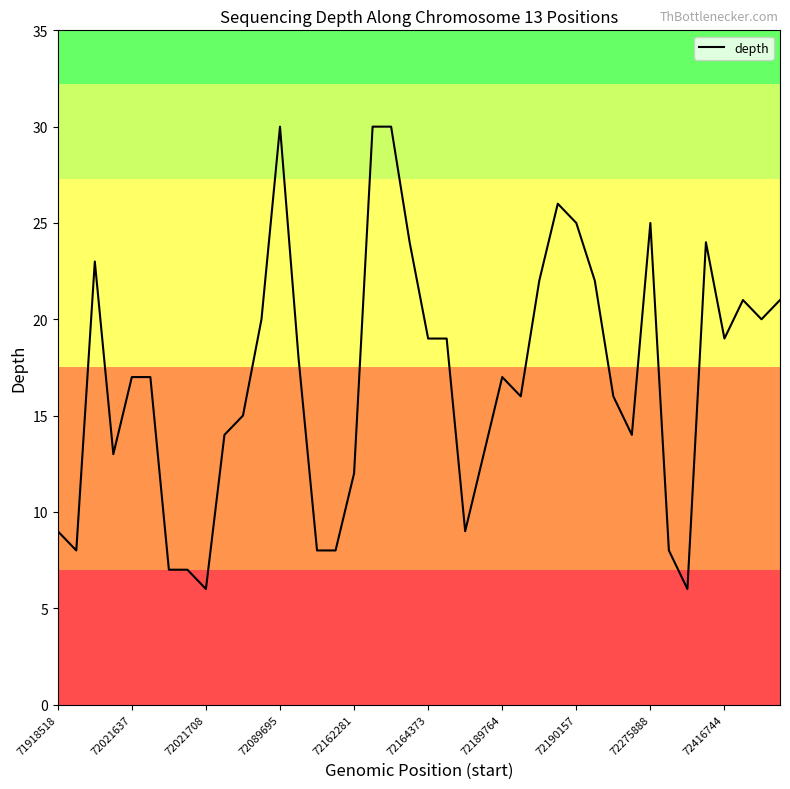

What is the difference between the maximum and minimum values?

24